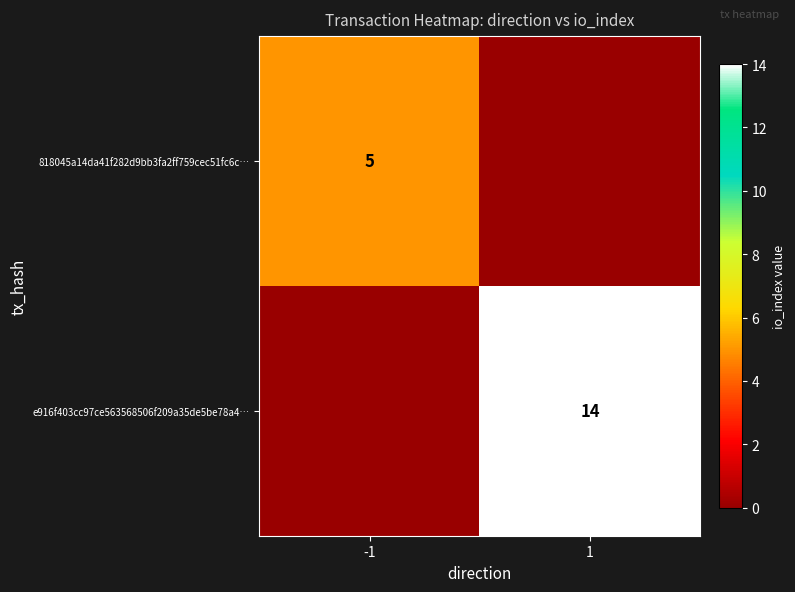

Is the value of e916f403cc97ce563568506f209a35de5be78a4… at 1 greater than the value of 818045a14da41f282d9bb3fa2ff759cec51fc6c… at -1?

Yes